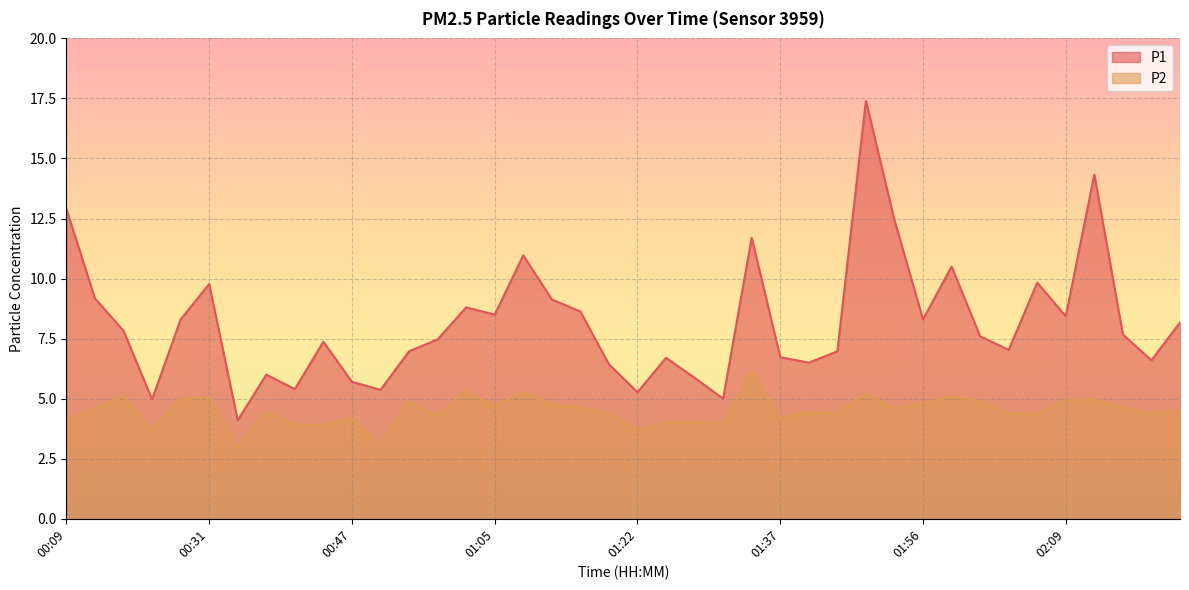

Is it true that P2 equals 7.5 at 01:02?

False